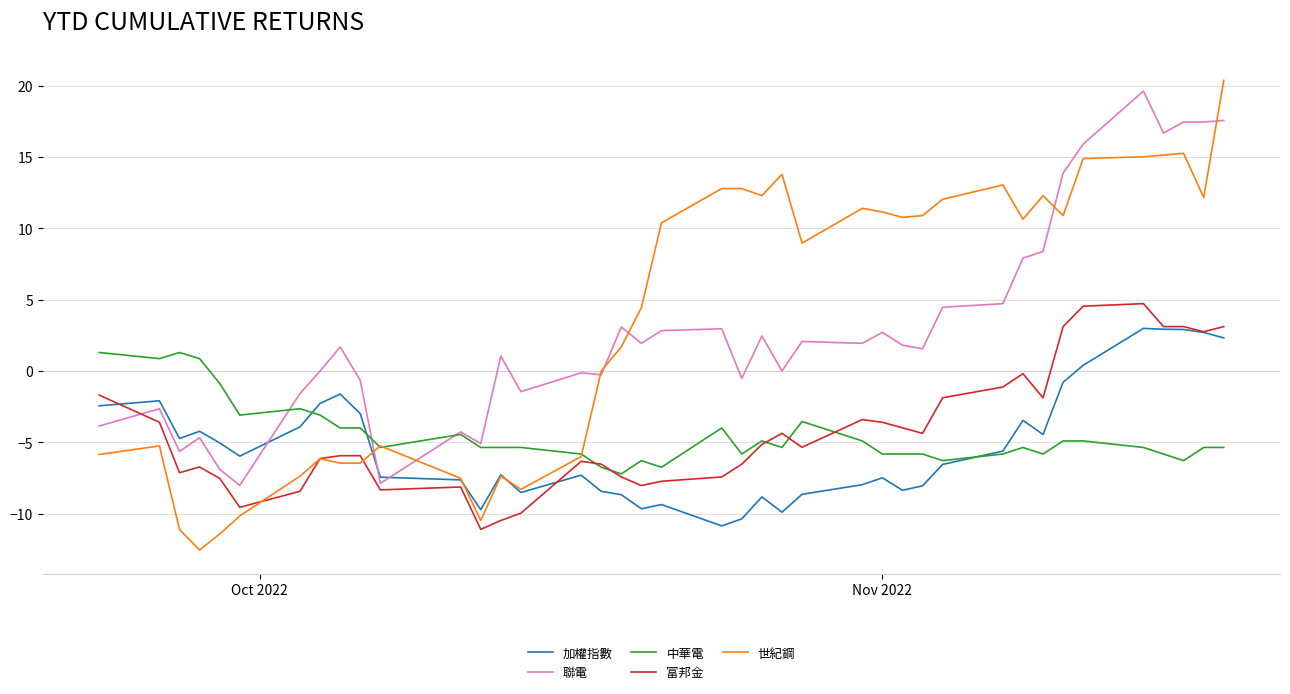

What is the smallest value displayed?

-12.5